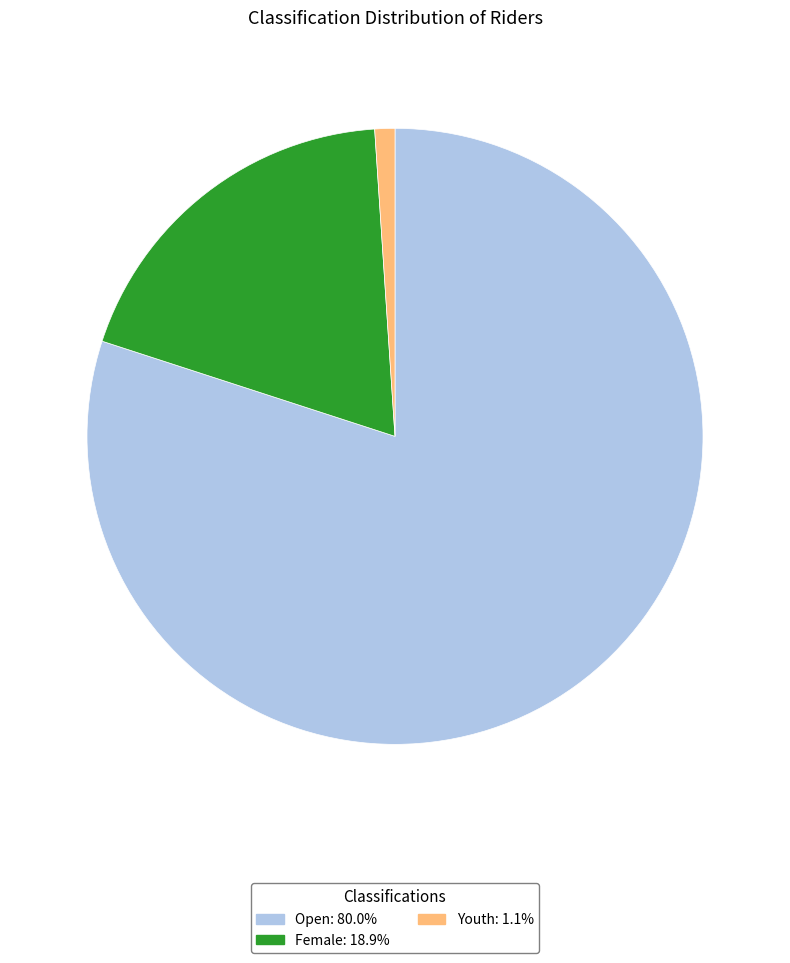

Combined, do Female and Youth account for over 50%?

No